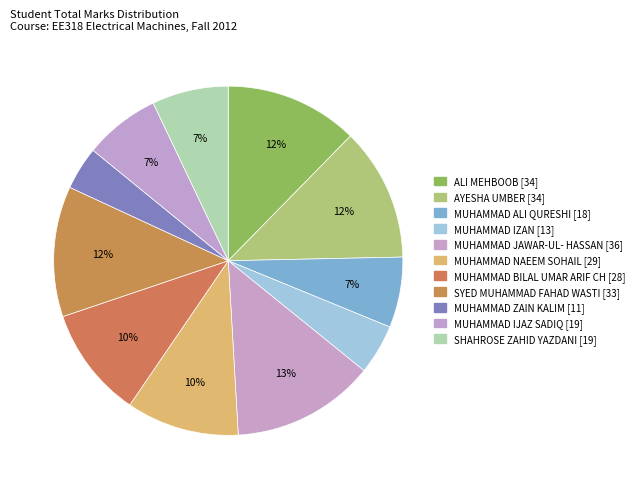

Count the number of slices in the pie.

11